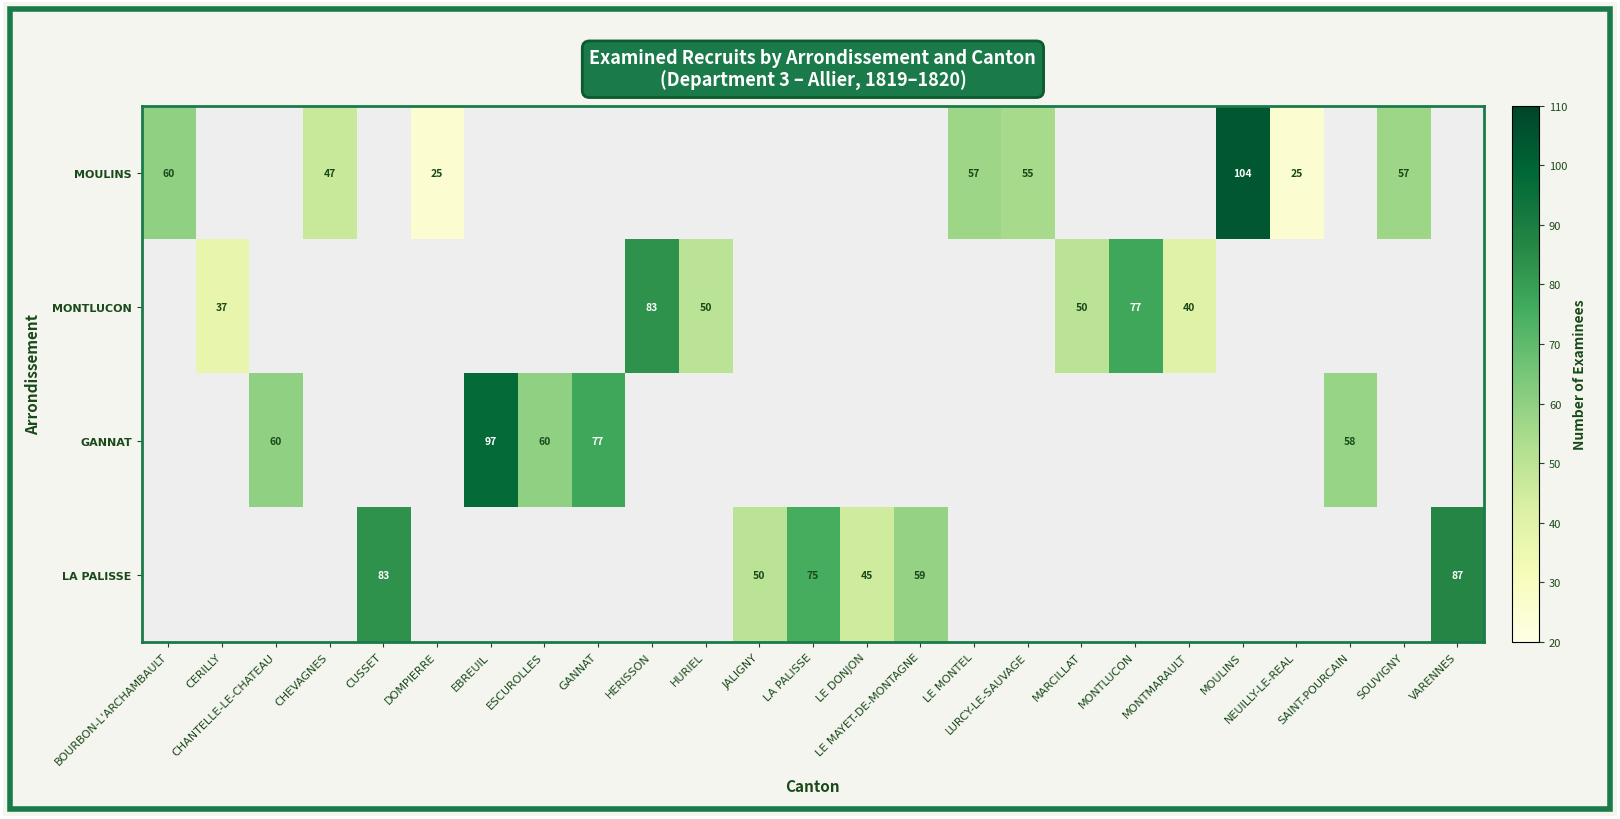

The value of LA PALISSE at LA PALISSE is 34. True or false?

False